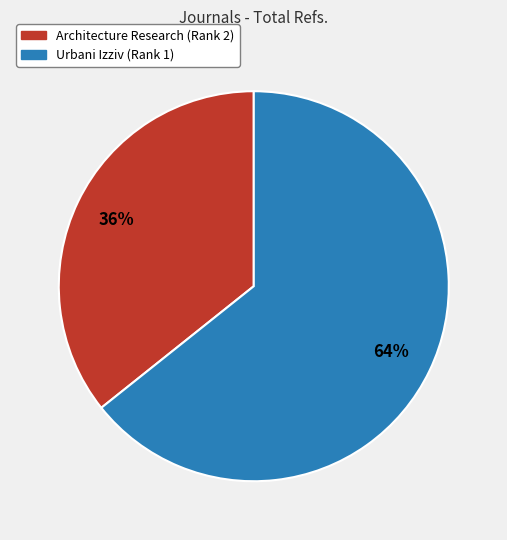

To the nearest percent, what is the average slice percentage?

50%